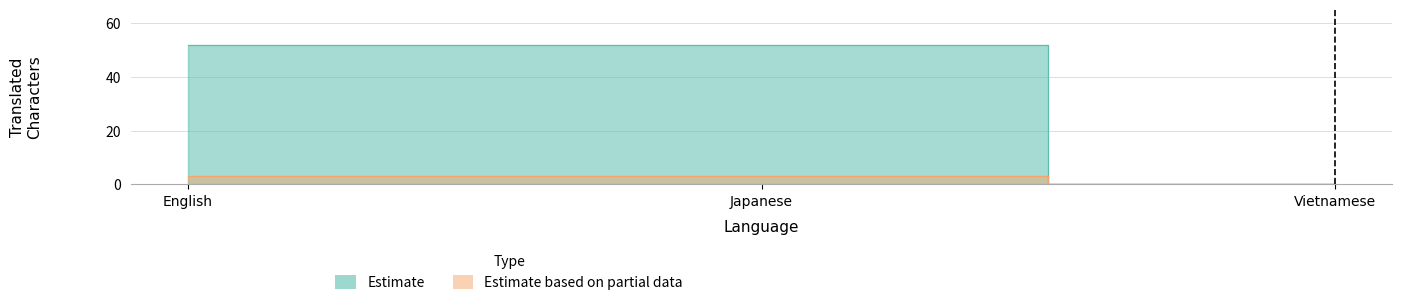

At which label does translated reach its peak?

English